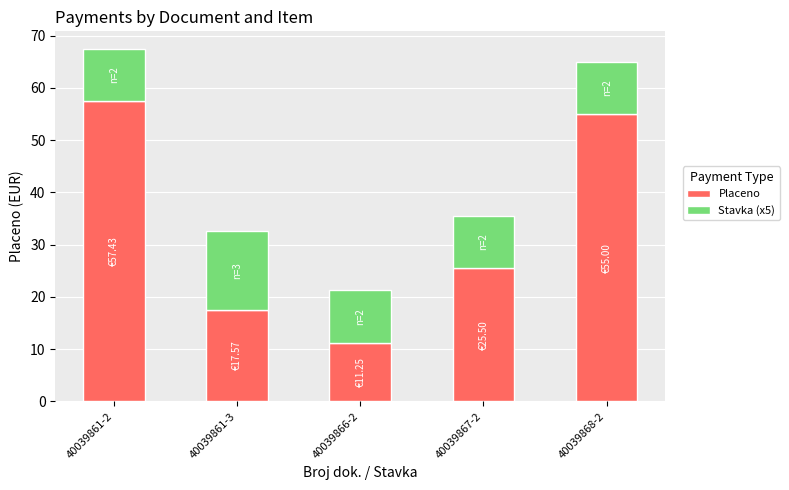

What are all the series names shown in the legend?

Placeno, Stavka (x5)